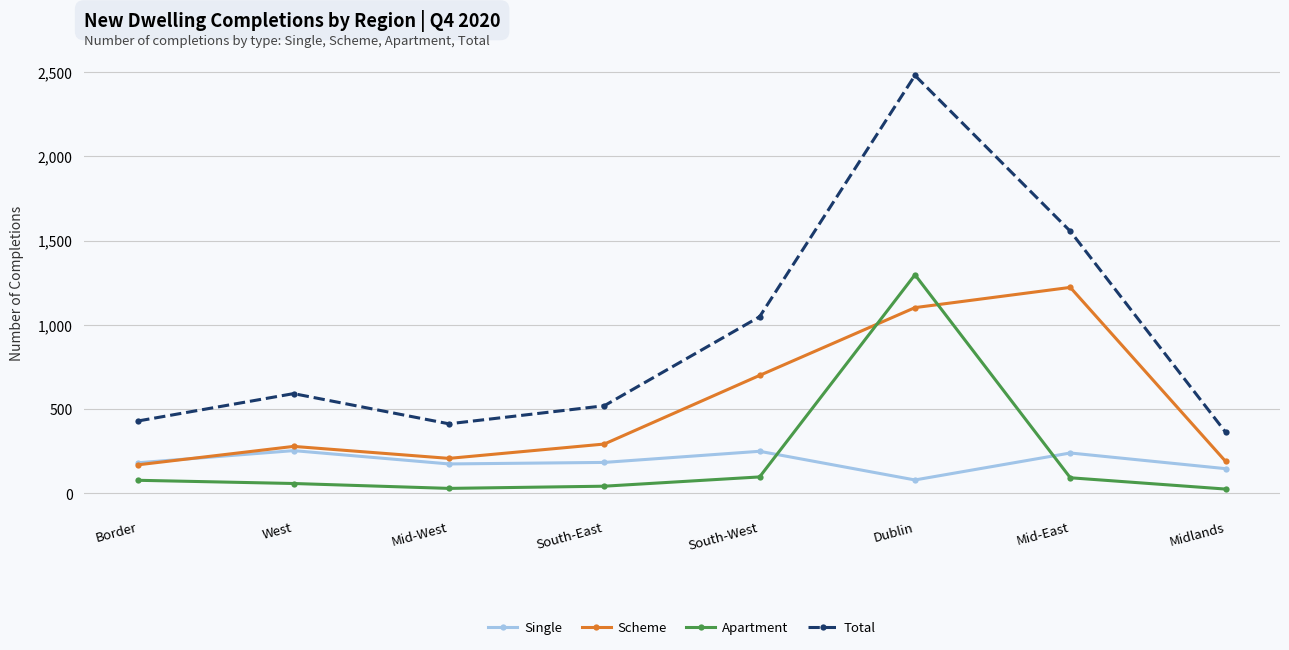

Does the chart display data point markers on the line(s)?

Yes